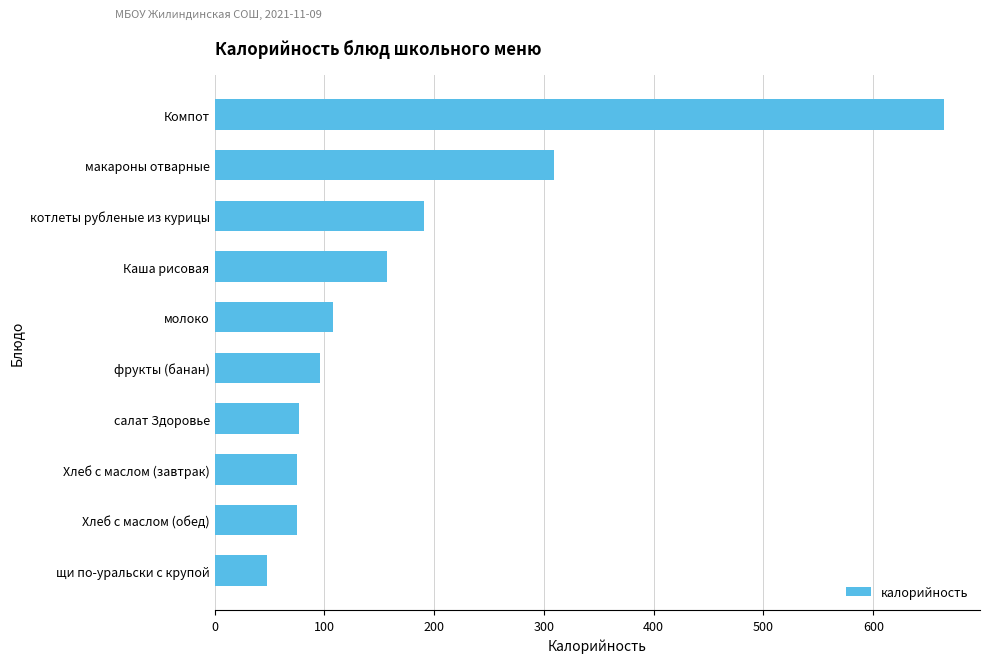

What is the value of the 5th bar from the top?

108.0